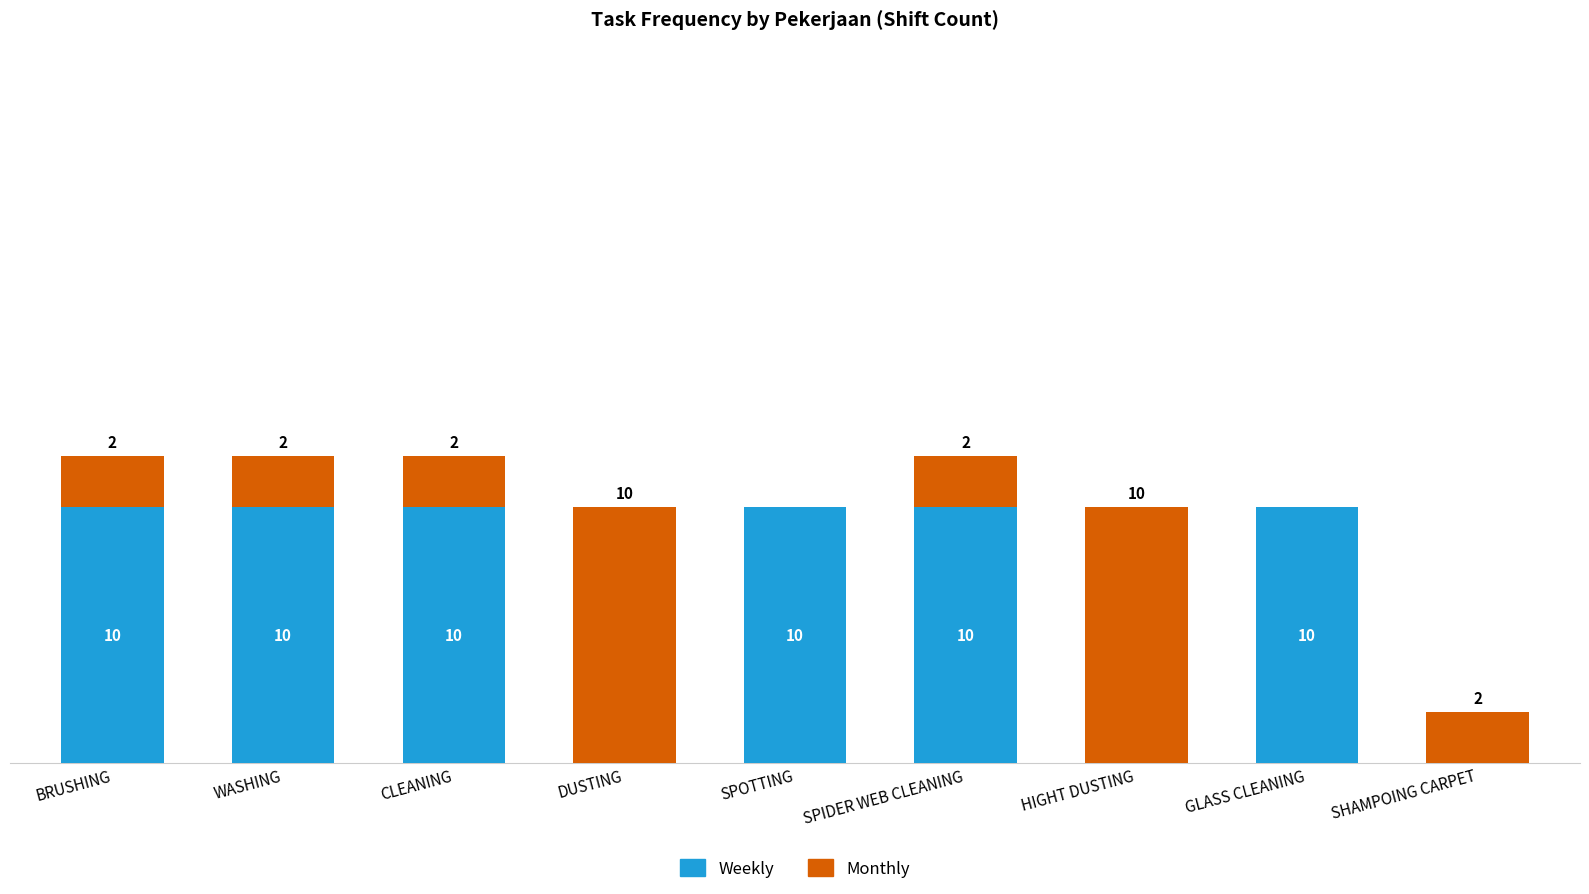

Are the bars grouped side by side (vs. stacked)?

No